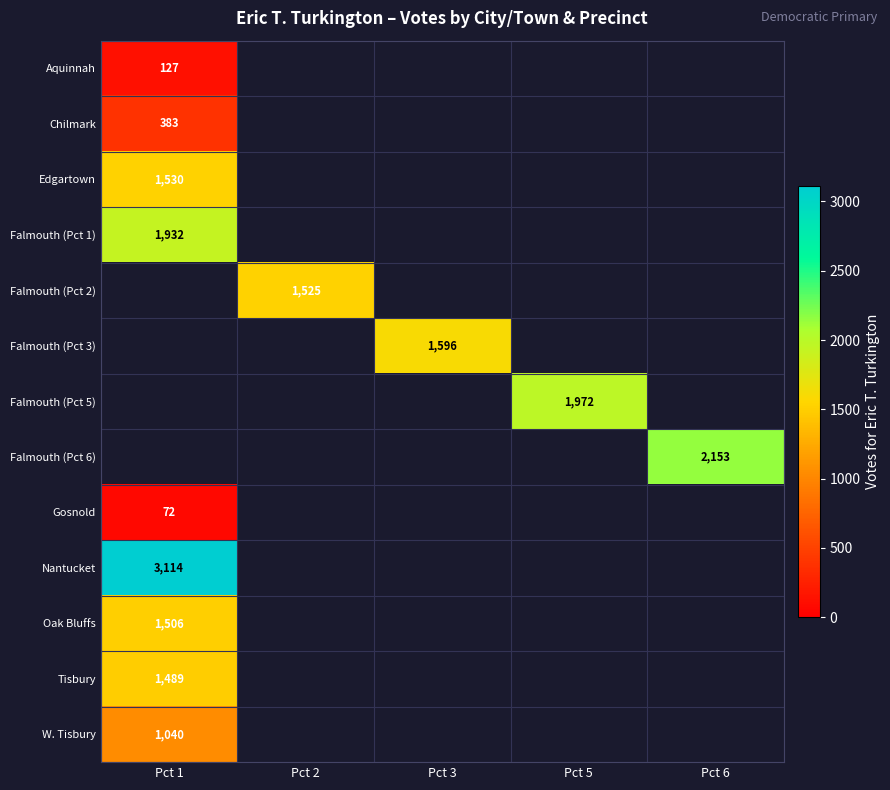

At which category does the chart reach its peak across all series?

Pct 1